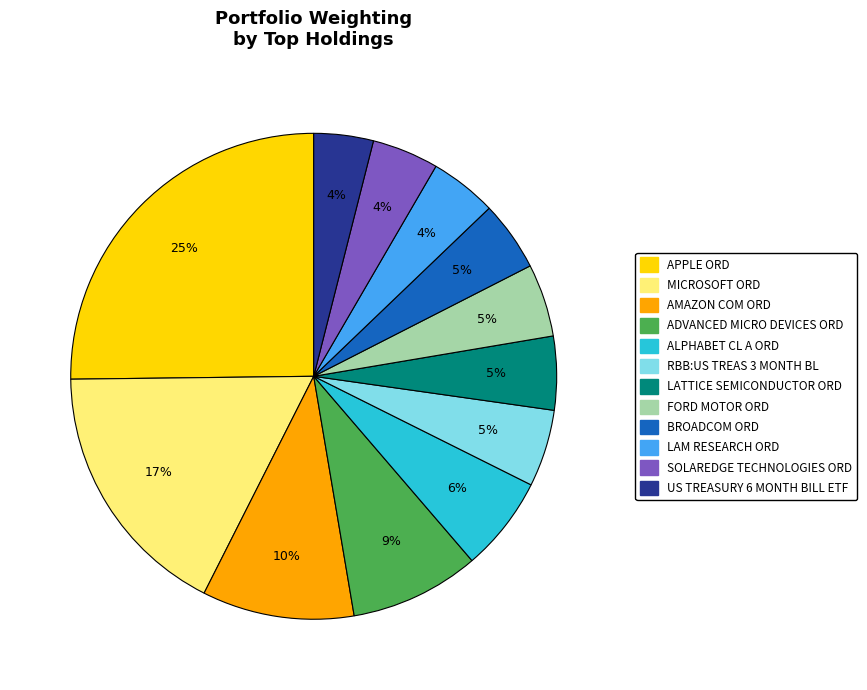

Between APPLE ORD and RBB:US TREAS 3 MONTH BL, which is larger?

APPLE ORD